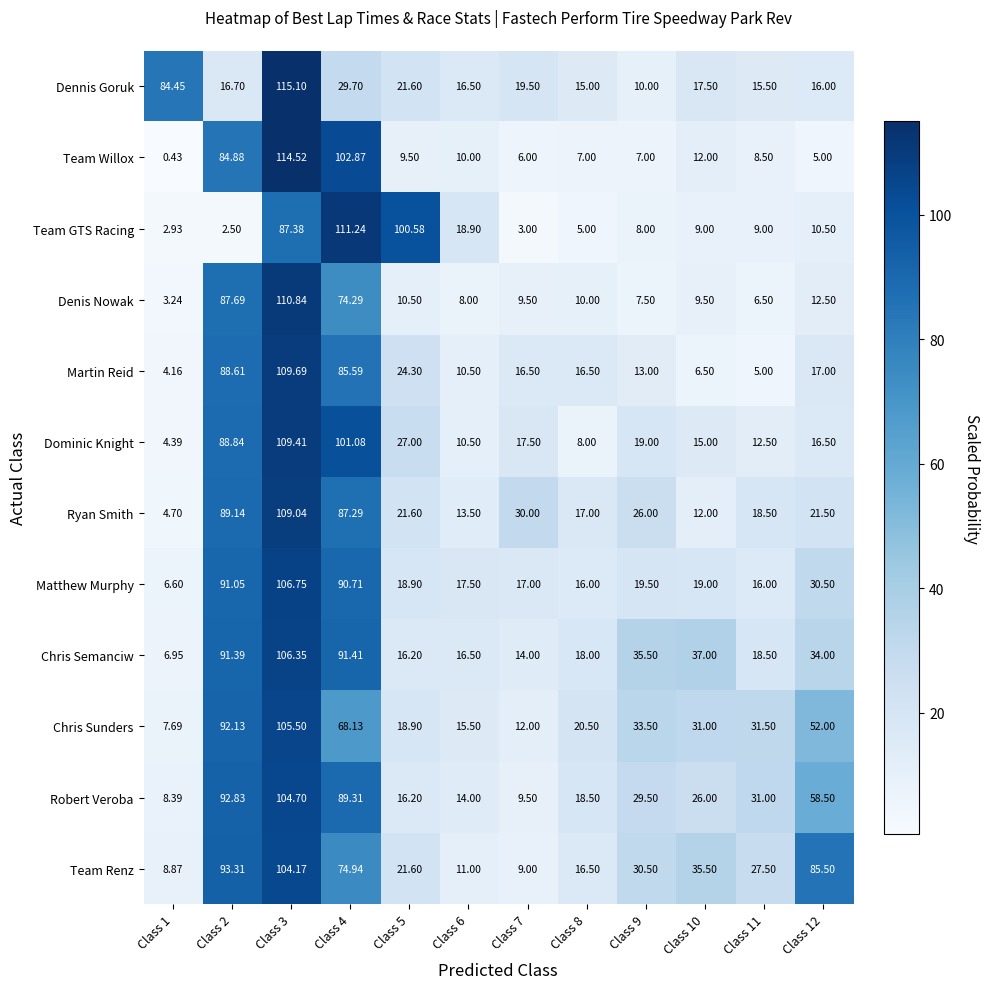

Rank the series by their maximum value, from lowest to highest.

Team Renz, Robert Veroba, Chris Sunders, Chris Semanciw, Matthew Murphy, Ryan Smith, Dominic Knight, Martin Reid, Denis Nowak, Team GTS Racing, Team Willox, Dennis Goruk